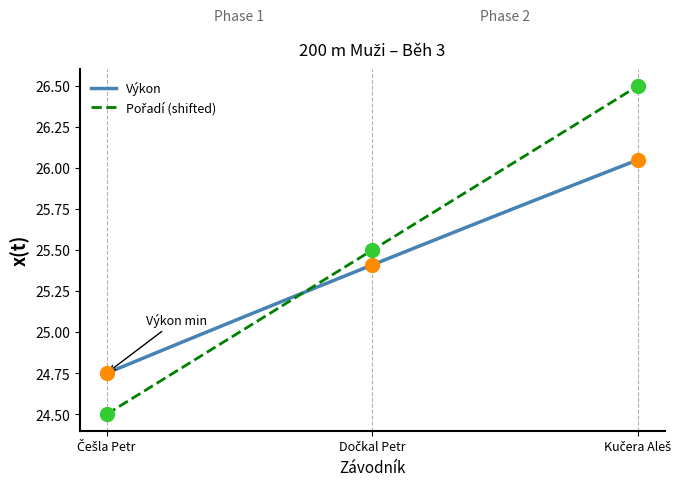

At how many categories does at least one series exceed 24?

3